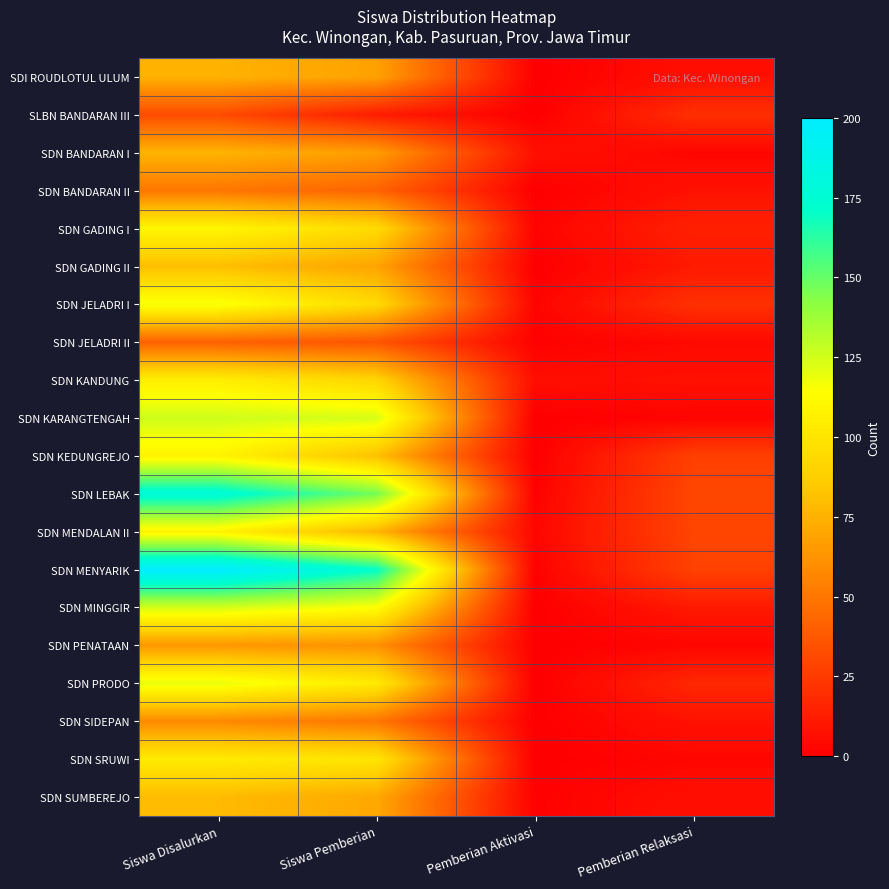

Between Pemberian Relaksasi and Pemberian Aktivasi, which is larger?

Pemberian Relaksasi